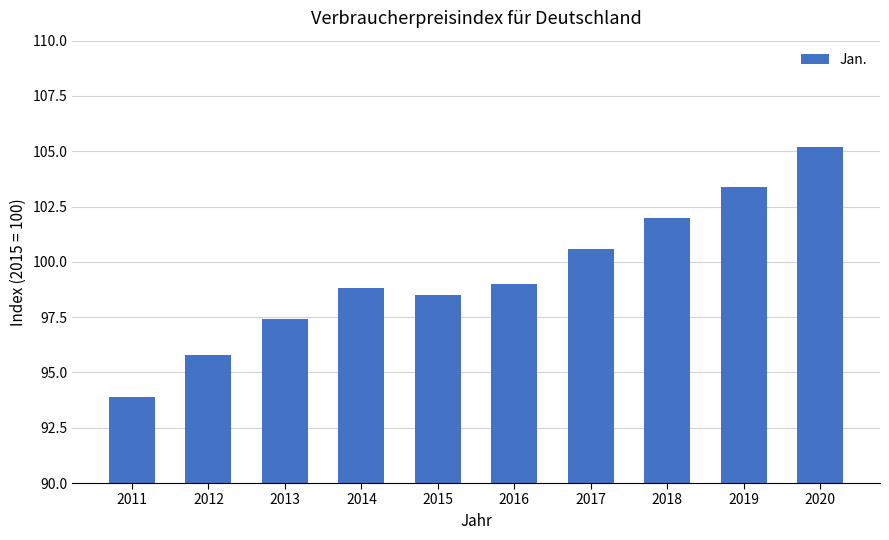

What is the difference between the maximum and minimum values?

11.3